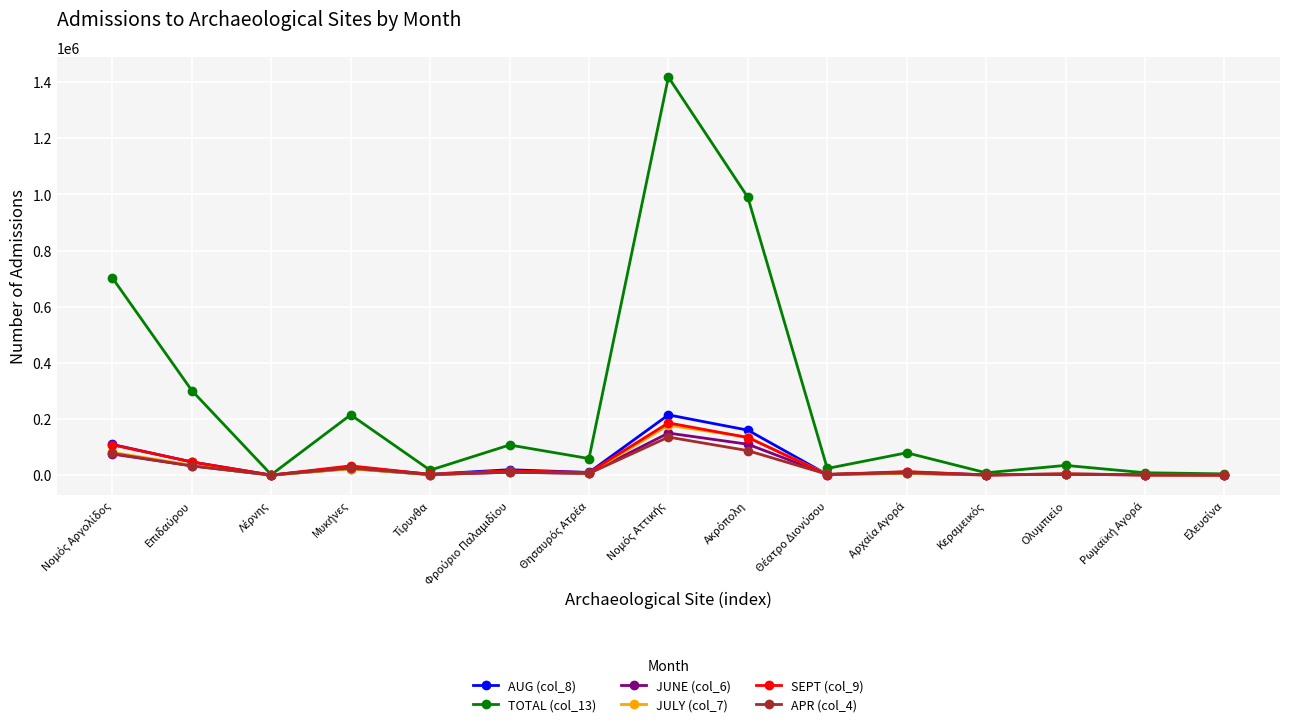

What is the greatest value displayed?

1417834